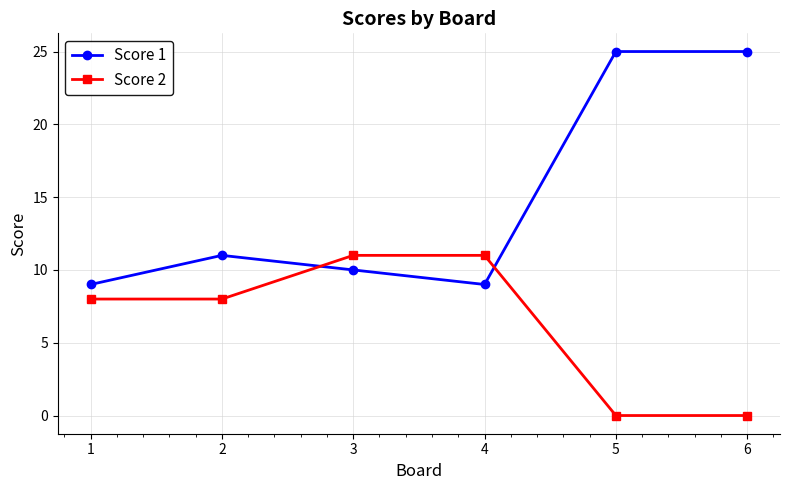

Where is Score 1 nearest to the value 17?

2